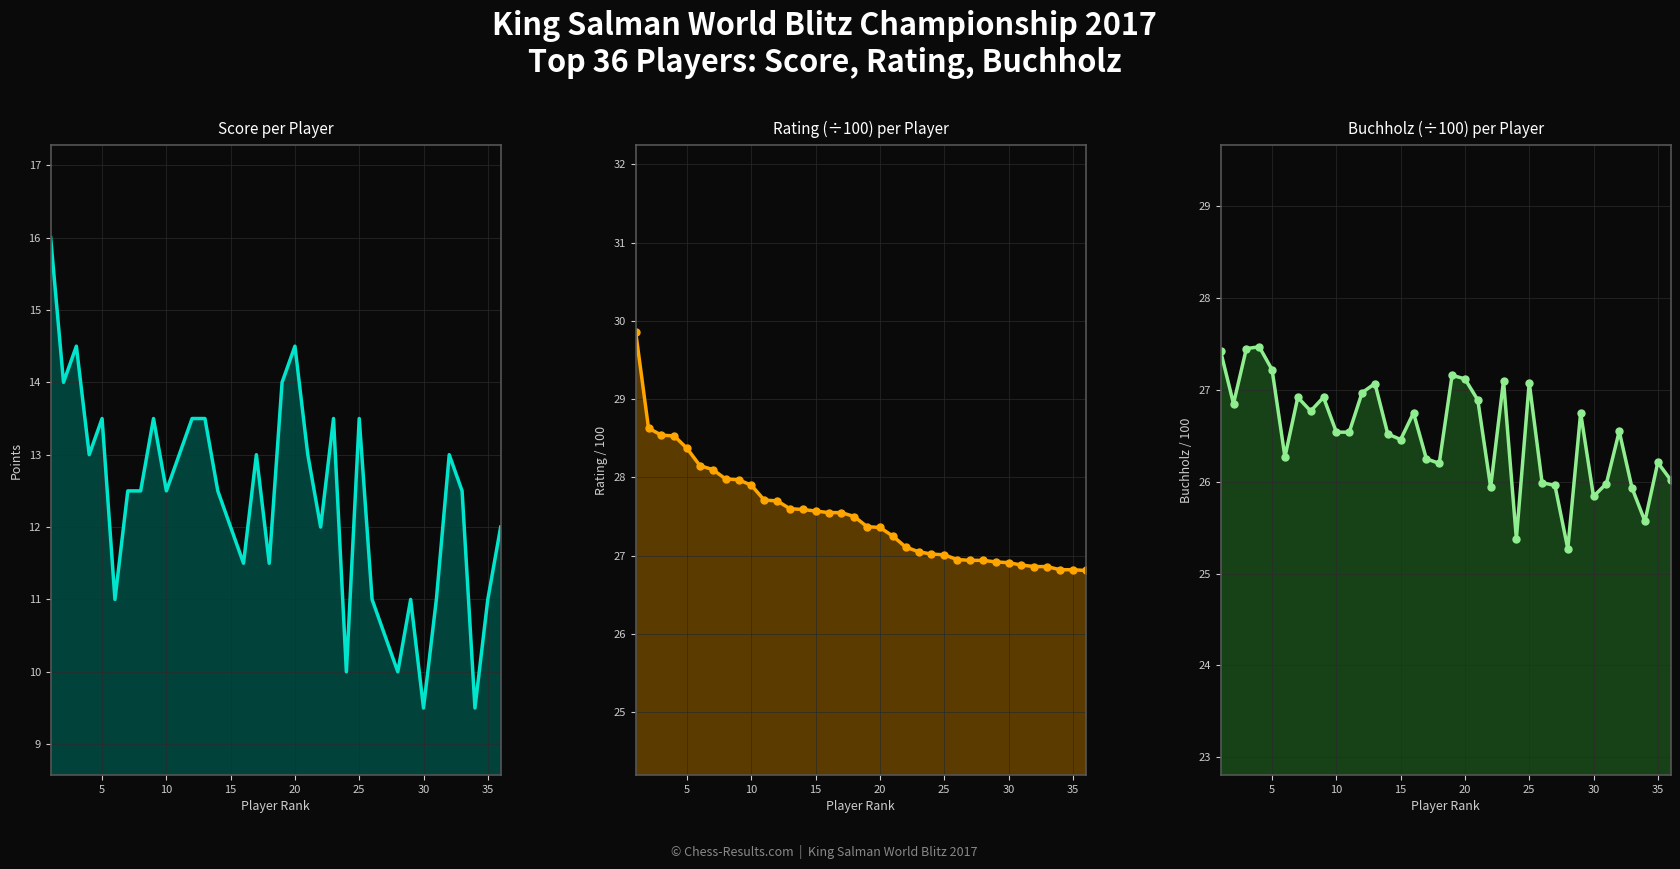

Does the chart have visible grid lines?

Yes